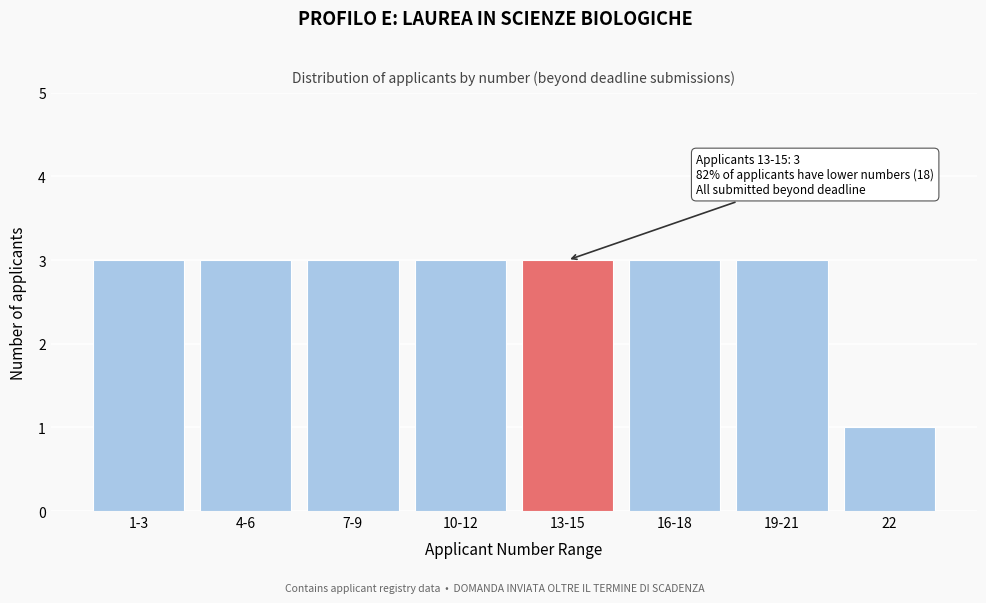

Reading left to right, list all the values displayed in this chart.

3	3	3	3	3	3	3	1